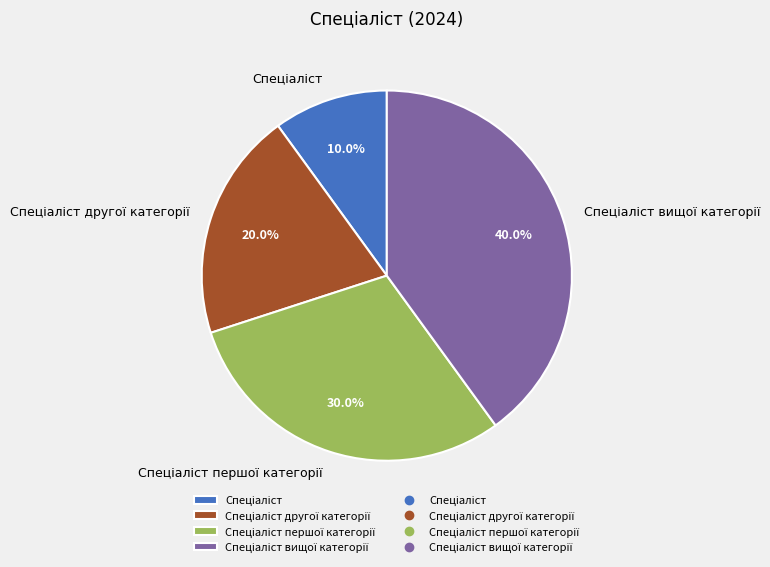

Does any single category account for the majority?

No